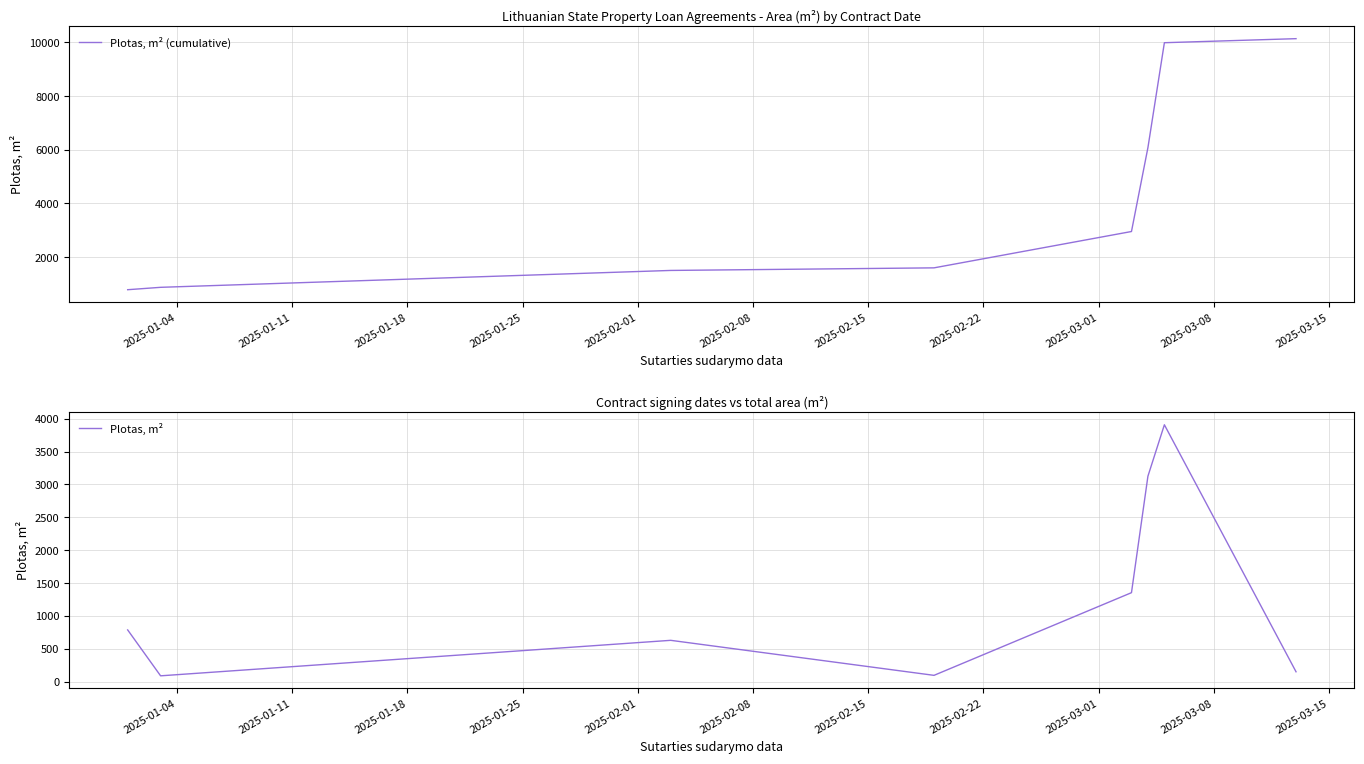

True or false: Plotas, m² (cumulative) and Plotas, m² cross at least once.

False